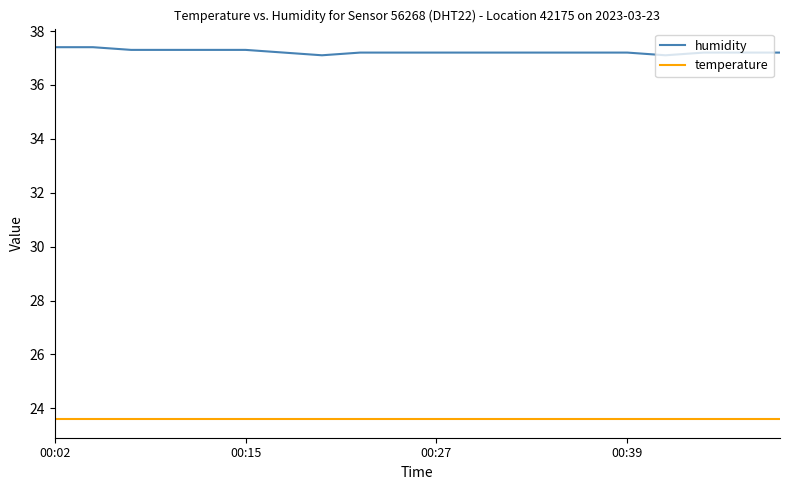

Reading left to right, extract all data points from this chart.

humidity: 37.4	37.4	37.3	37.3	37.3	37.3	37.2	37.1	37.2	37.2	37.2	37.2	37.2	37.2	37.2	37.2	37.1	37.2	37.2	37.2
temperature: 23.6	23.6	23.6	23.6	23.6	23.6	23.6	23.6	23.6	23.6	23.6	23.6	23.6	23.6	23.6	23.6	23.6	23.6	23.6	23.6